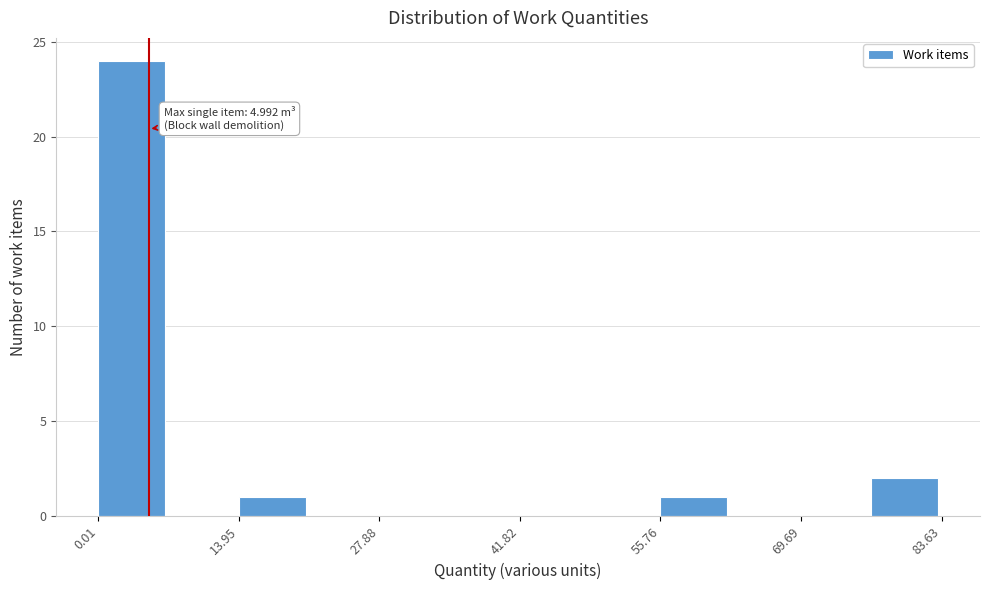

Read against the x-axis, roughly where is the centre of the tallest bar?

4